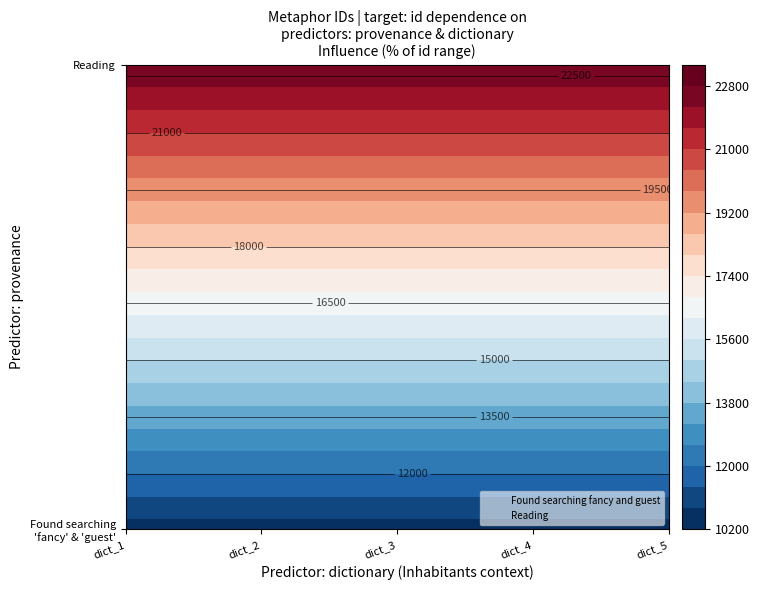

Count the number of data series in this chart.

2